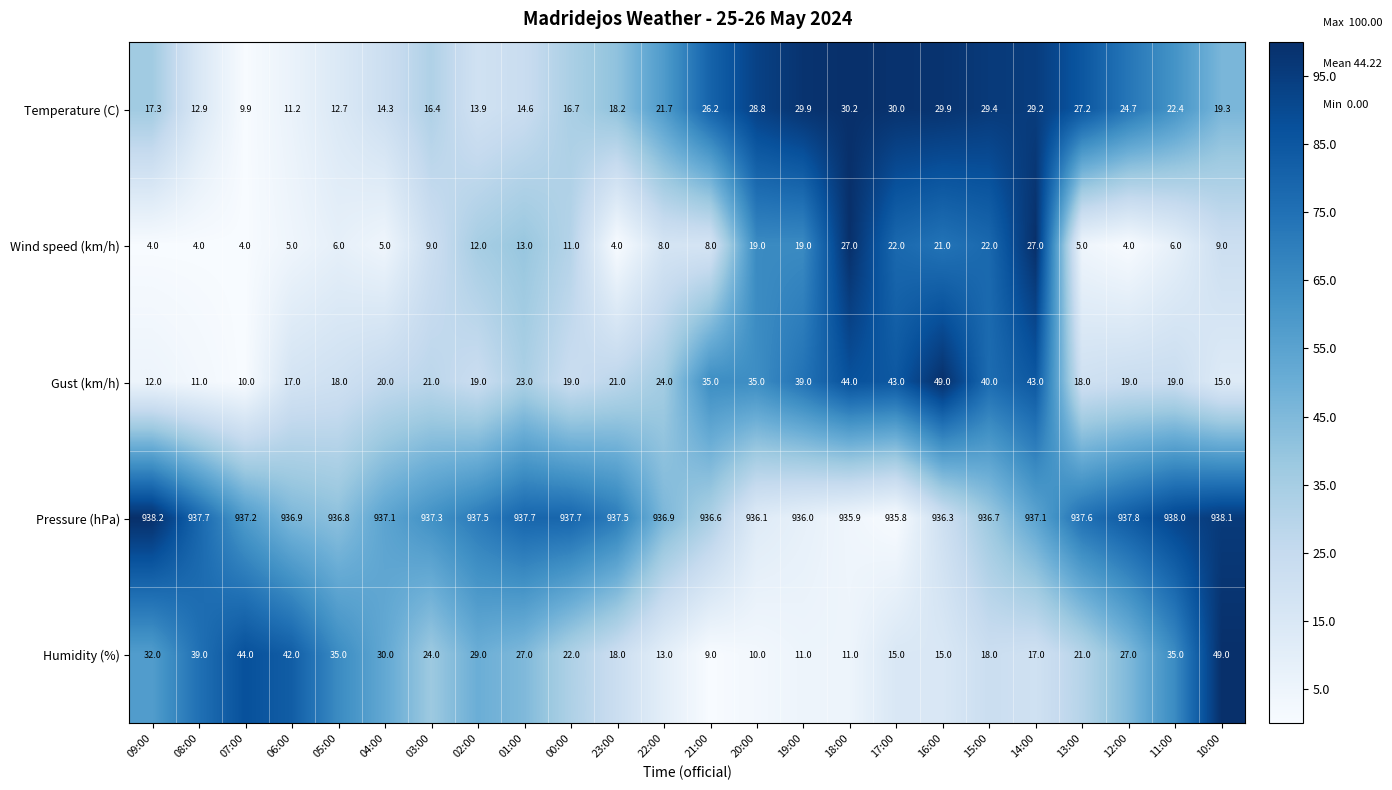

At how many categories does at least one series exceed 56?

24